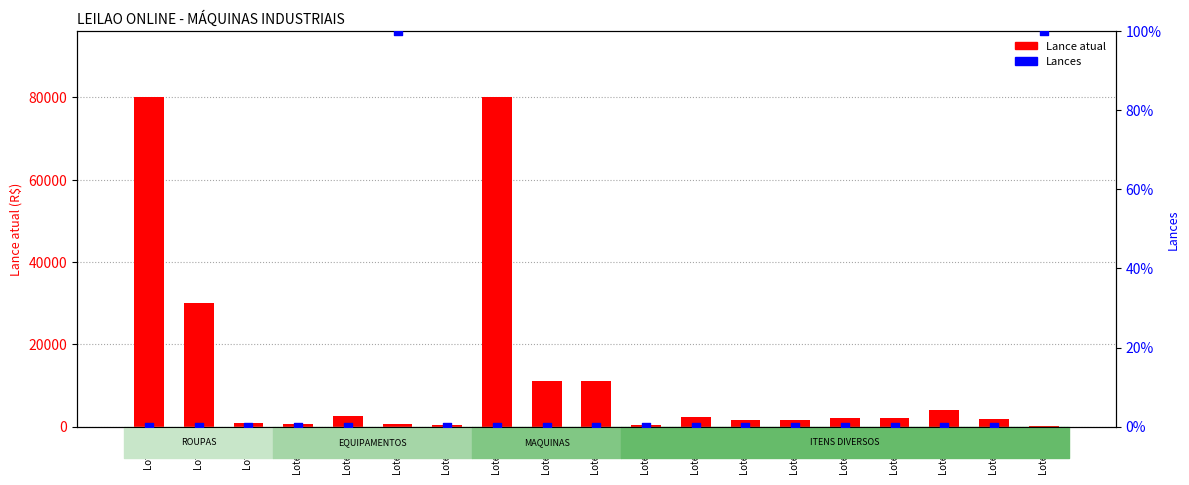

At which category is the sum across all series the highest?

Lote 10